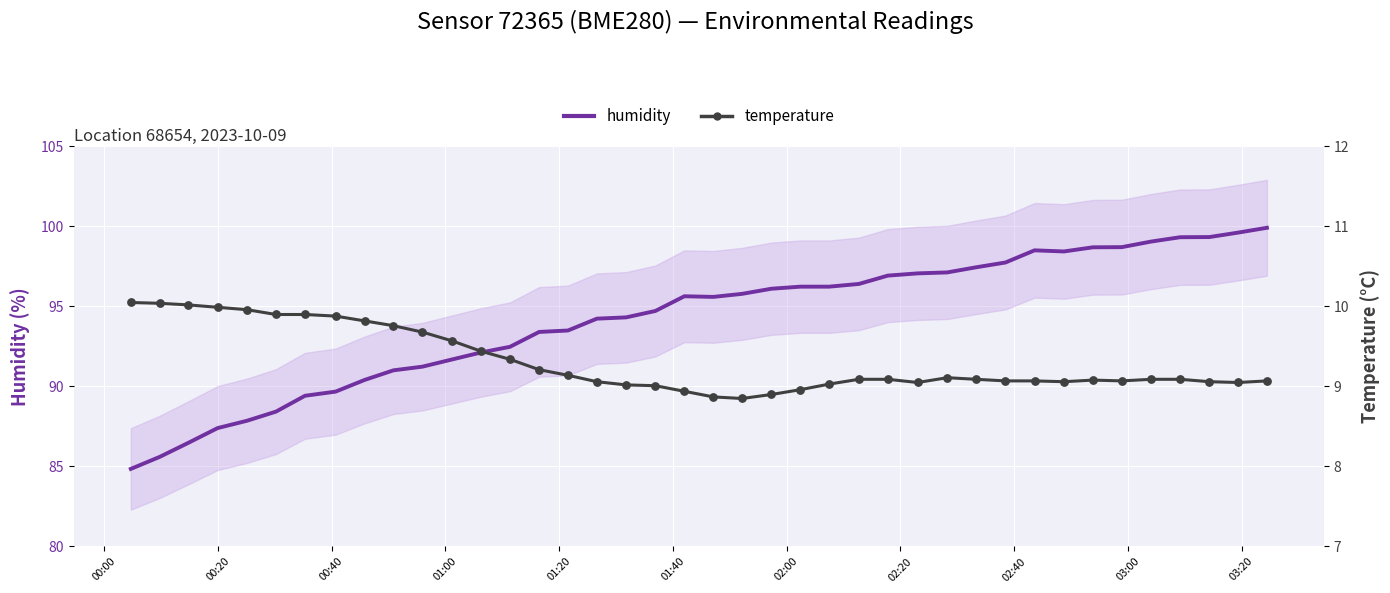

Which series contains the lowest Y value?

temperature